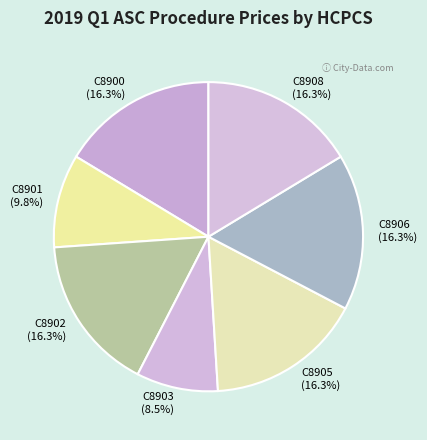

Is there any slice that represents more than half of the pie?

No